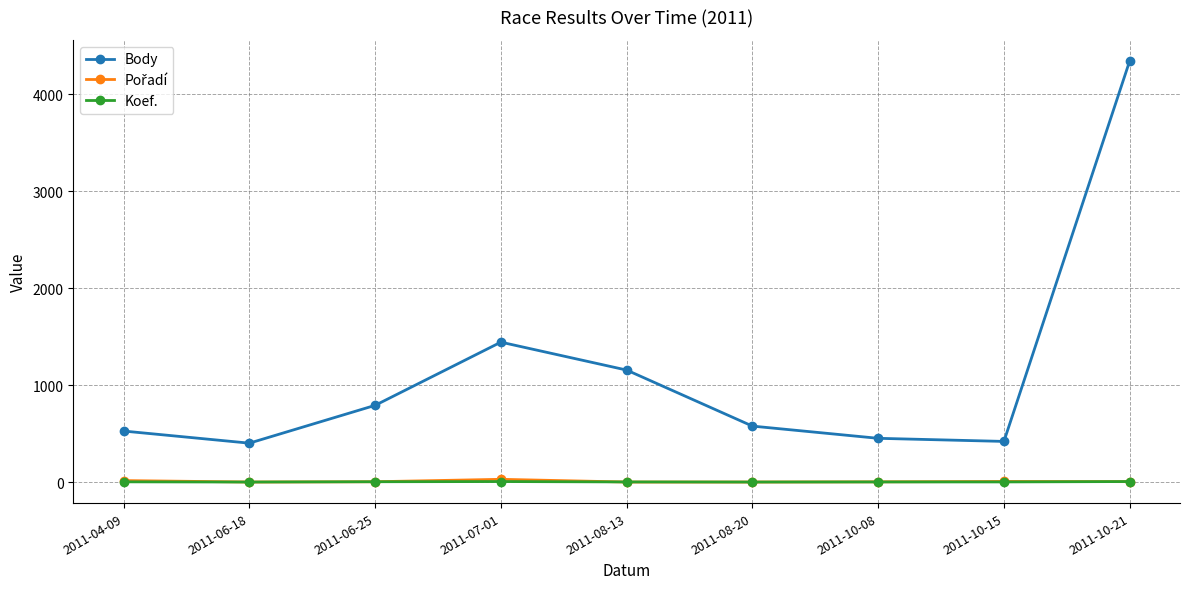

What is the greatest value displayed?

4345